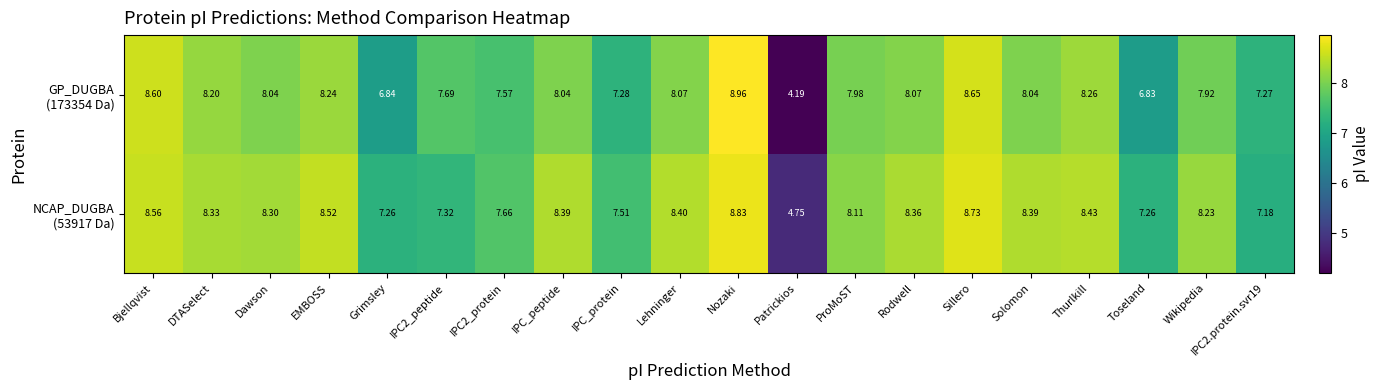

Which label corresponds to the largest value in the chart?

Nozaki